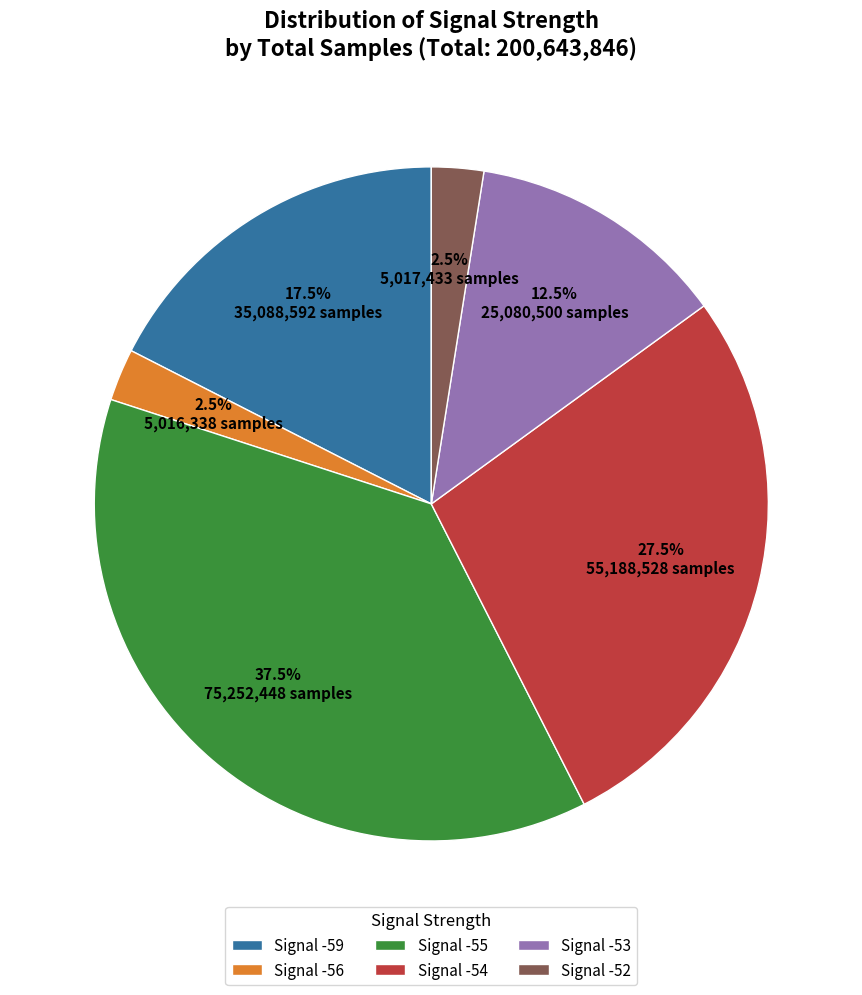

Does Signal -54 account for over 50% of the chart?

No